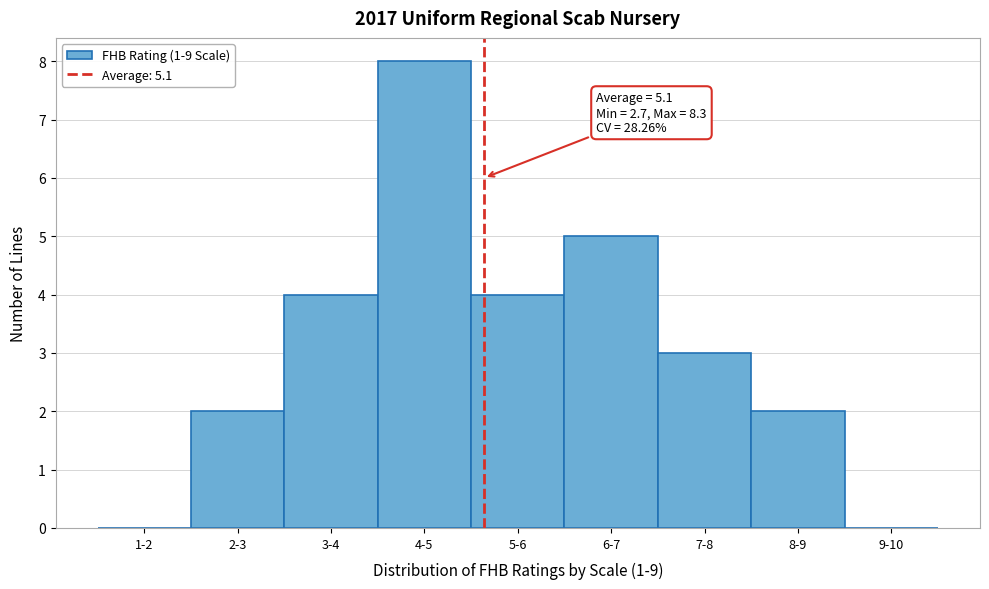

Reading left to right, list all the values displayed in this chart.

1-2=0	2-3=2	3-4=4	4-5=8	5-6=4	6-7=5	7-8=3	8-9=2	9-10=0